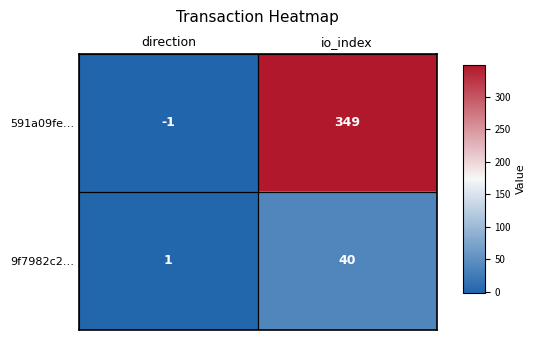

What is the total value across all series at io_index?

389